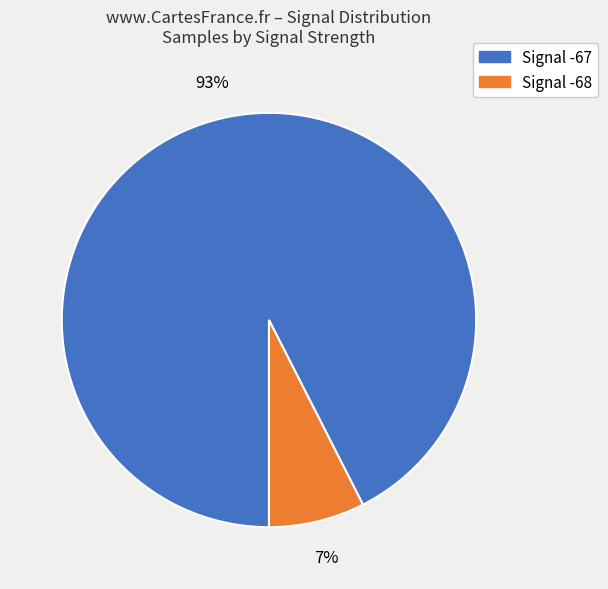

Is there any slice that represents more than half of the pie?

Yes